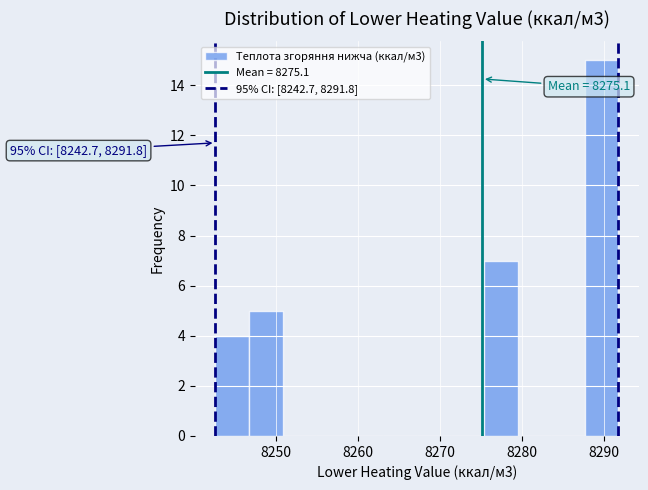

Which range on the x-axis has the tallest bar?

8288 to 8292